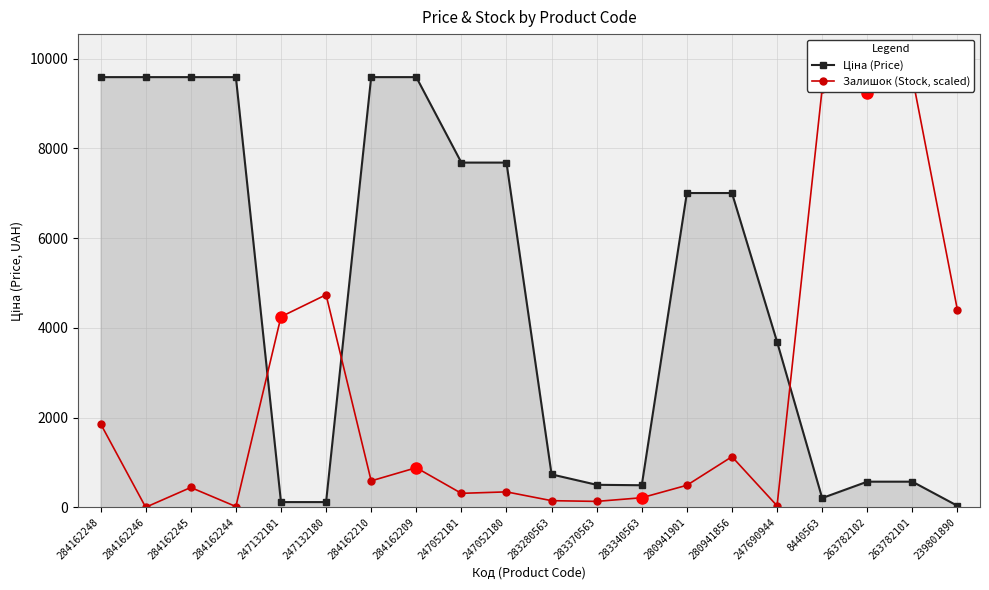

Where is the first local minimum for Залишок (Stock, scaled)?

284162246